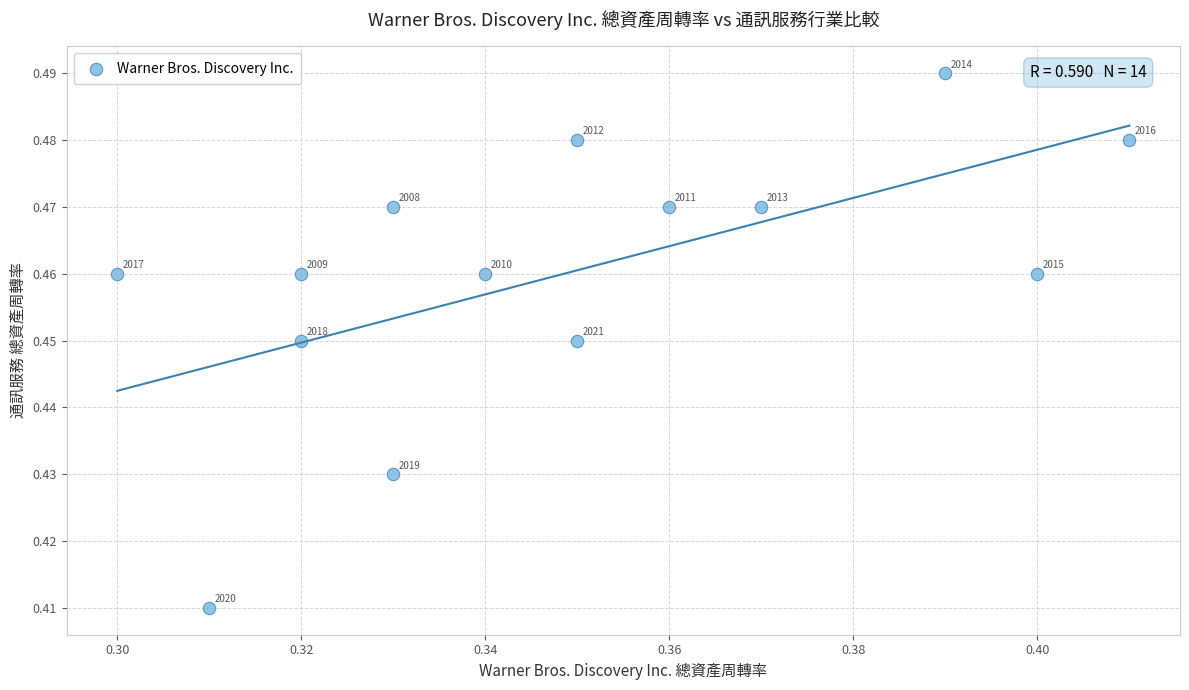

How many data points are displayed?

14